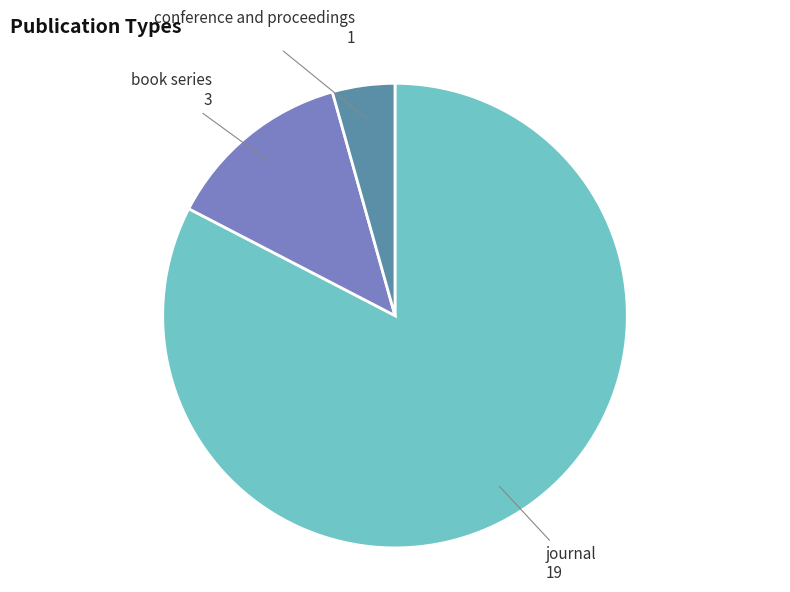

Which slice represents more than half of the pie?

journal